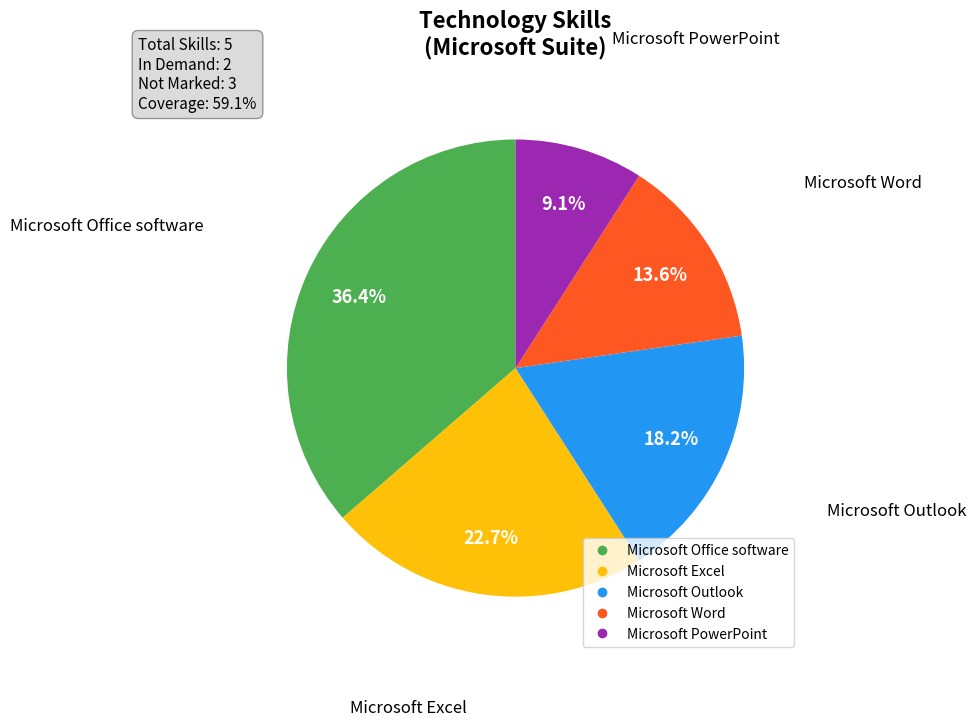

True or false: Microsoft Word accounts for 14% of the total.

True